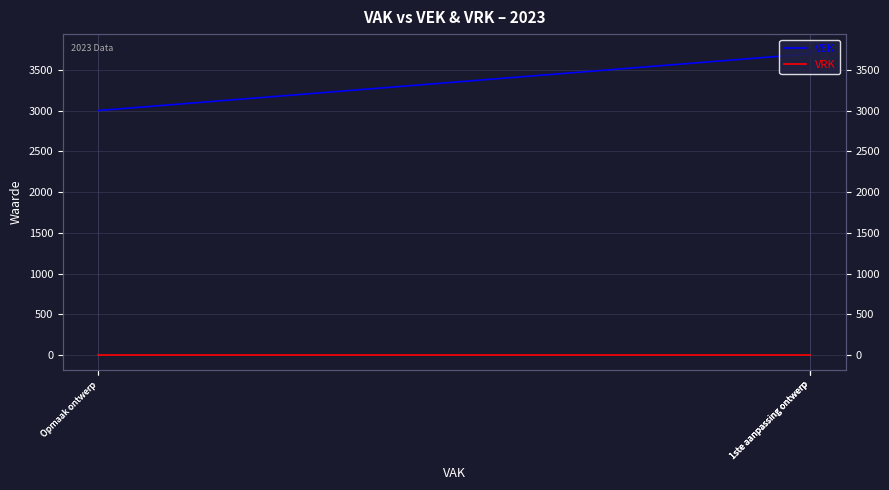

Rank the series at 1ste aanpassing ontwerp from highest to lowest value.

VEK, VRK